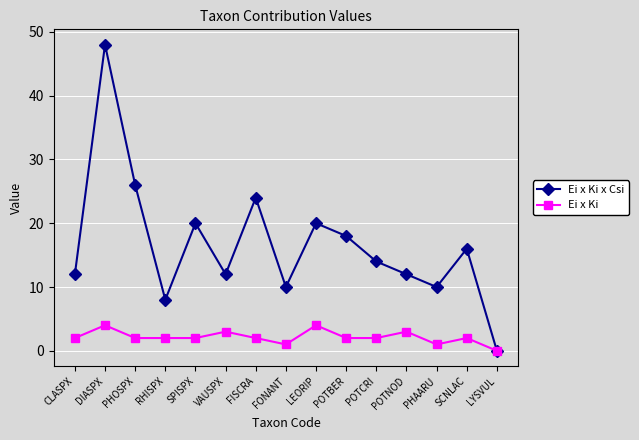

Reading left to right, extract all data points from this chart.

Ei x Ki x Csi: CLASPX=12	DIASPX=48	PHOSPX=26	RHISPX=8	SPISPX=20	VAUSPX=12	FISCRA=24	FONANT=10	LEORIP=20	POTBER=18	POTCRI=14	POTNOD=12	PHAARU=10	SCNLAC=16	LYSVUL=0
Ei x Ki: CLASPX=2	DIASPX=4	PHOSPX=2	RHISPX=2	SPISPX=2	VAUSPX=3	FISCRA=2	FONANT=1	LEORIP=4	POTBER=2	POTCRI=2	POTNOD=3	PHAARU=1	SCNLAC=2	LYSVUL=0